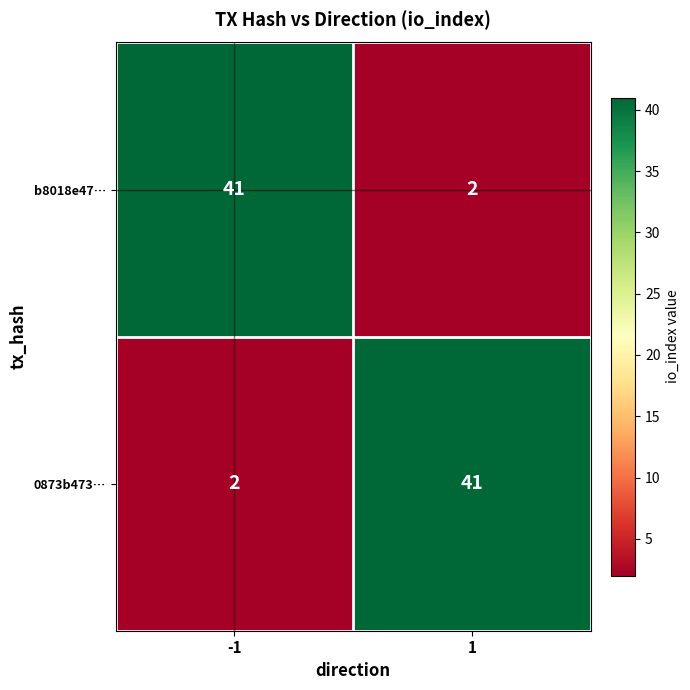

The b8018e47… series shows 41 at -1. True or false?

True